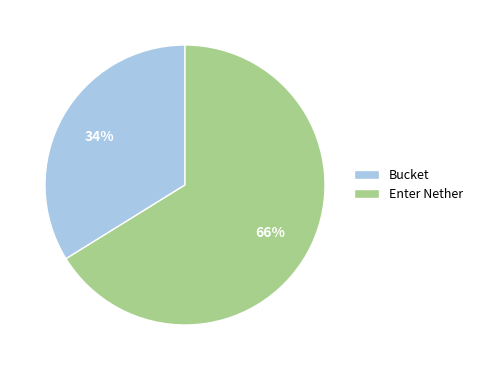

Is it true that Bucket is 34% of the pie?

True